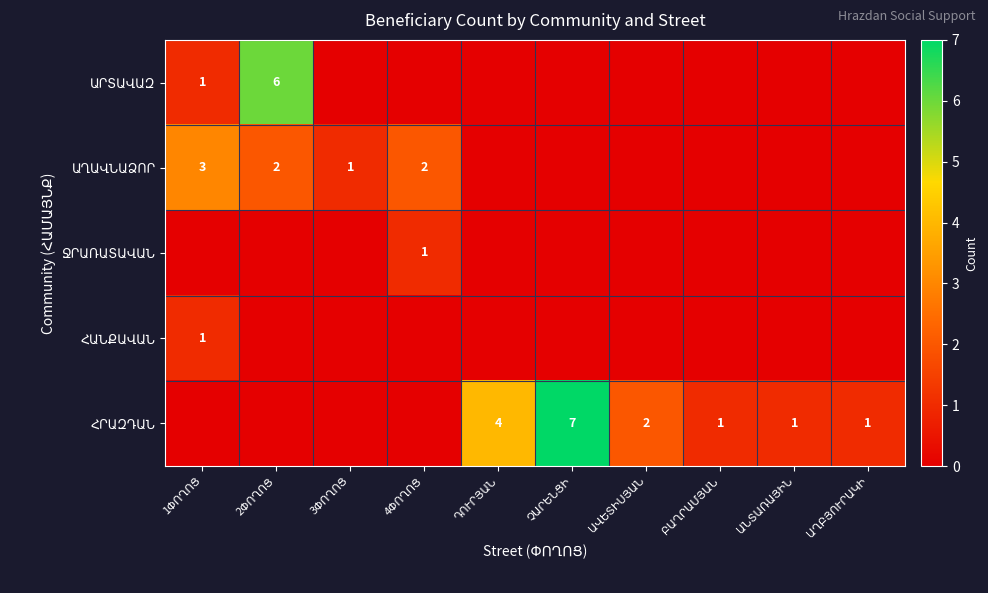

Which label corresponds to the largest value in the chart?

ՉԱՐԵՆՑԻ